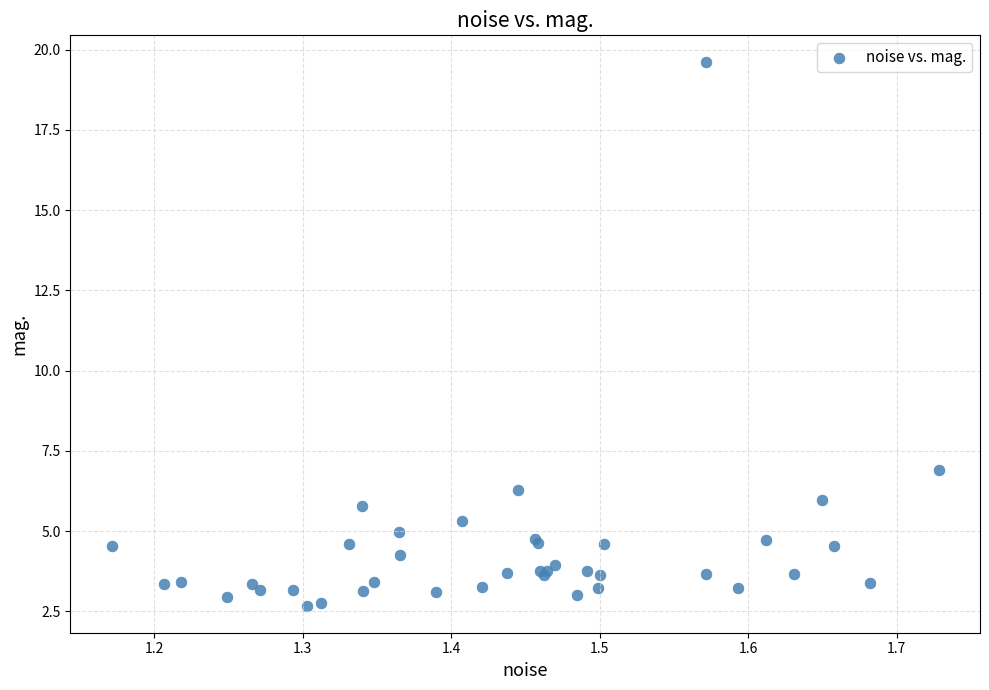

What Y value in the scatter plot is closest to 11?

6.9